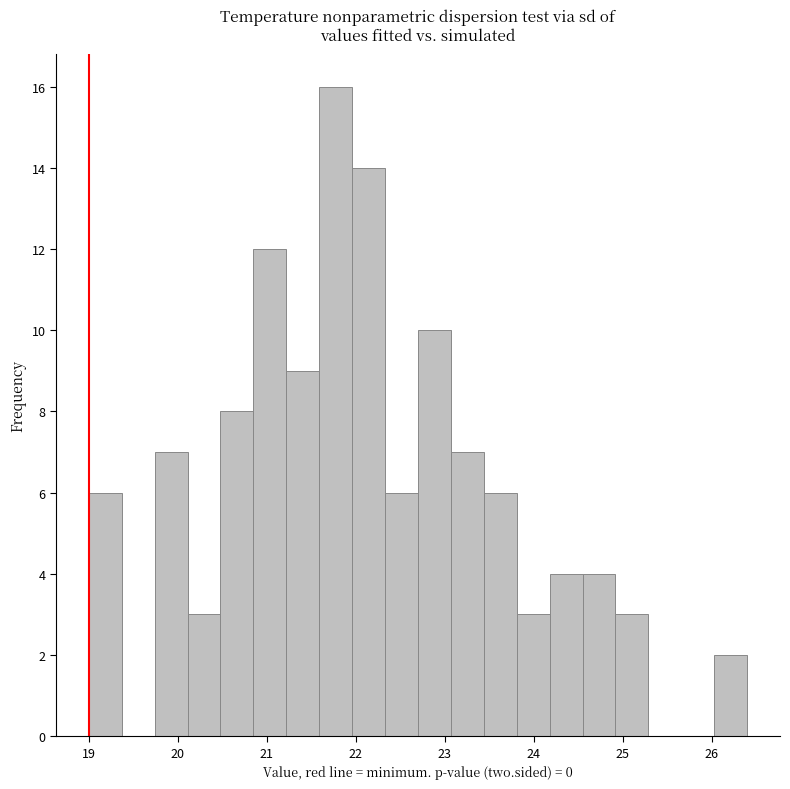

Read against the x-axis, roughly where is the centre of the tallest bar?

21.8